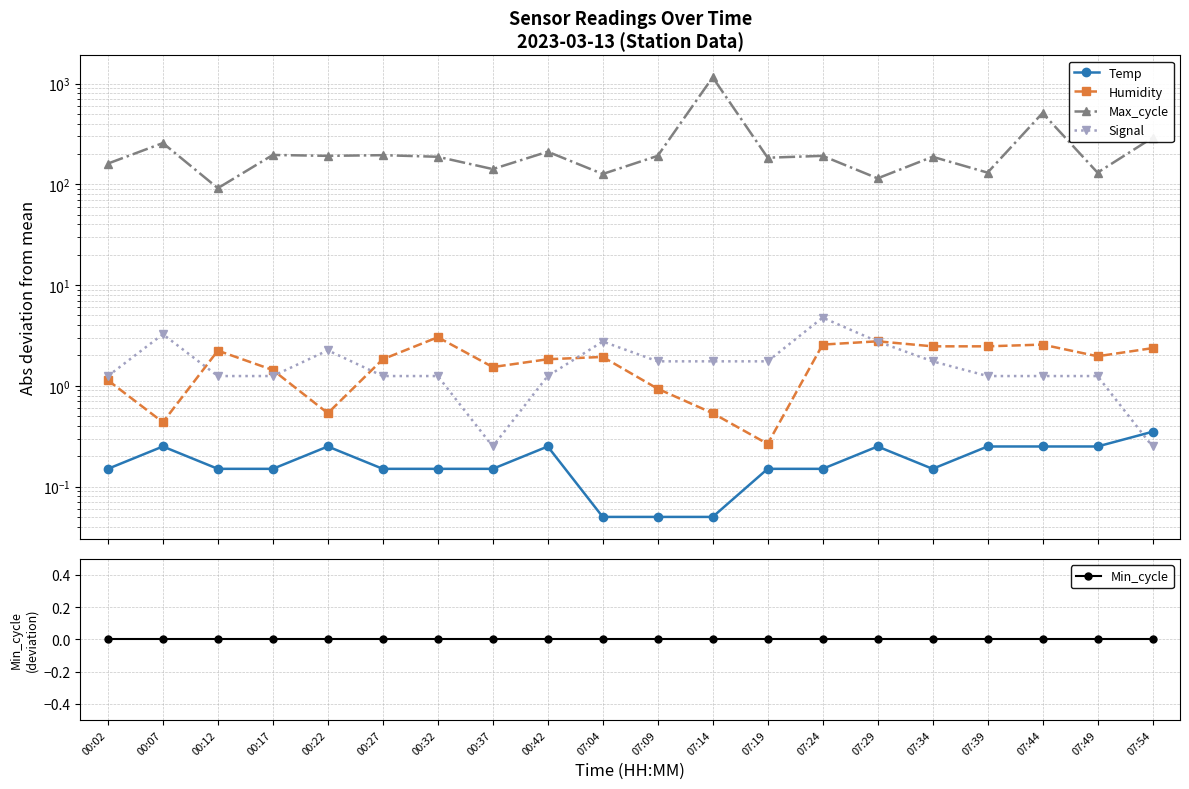

What position from the right is 07:24?

7